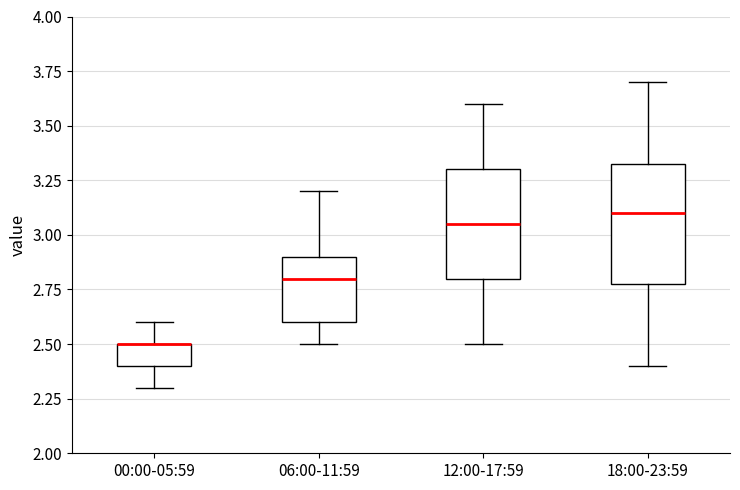

Reading left to right, read every box against the y-axis: the position of its median line, the range the box covers, and the ends of its whiskers. The values are not printed on the chart, so give them approximately, as read against the axis.

00:00-05:59: median 2.50 (drawn on the box's upper edge), box 2.40 to 2.50, whiskers 2.30 to 2.60
06:00-11:59: median 2.80, box 2.60 to 2.90, whiskers 2.50 to 3.20
12:00-17:59: median 3.05, box 2.80 to 3.30, whiskers 2.50 to 3.60
18:00-23:59: median 3.10, box 2.80 to 3.35, whiskers 2.40 to 3.70